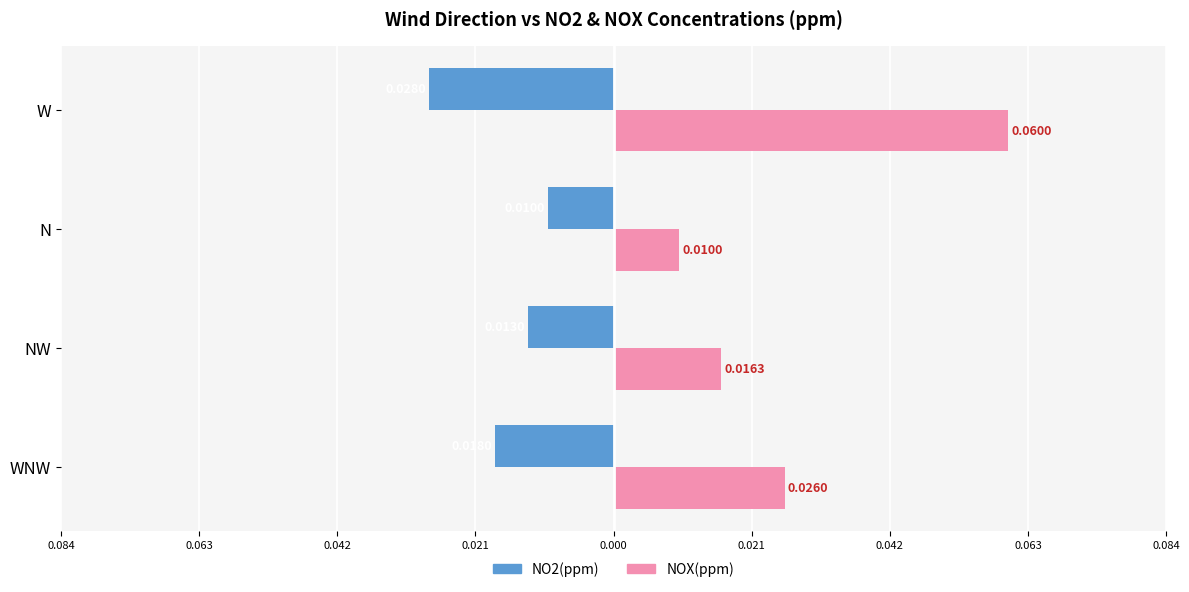

Rank the series by their maximum value, from lowest to highest.

NO2(ppm), NOX(ppm)